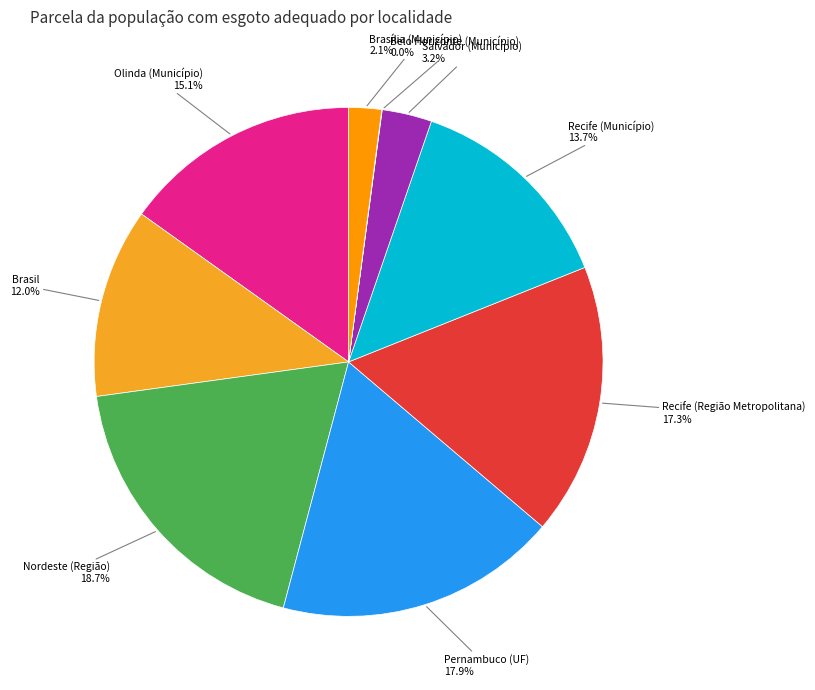

What is the smallest slice in the pie chart?

Belo Horizonte (Município)